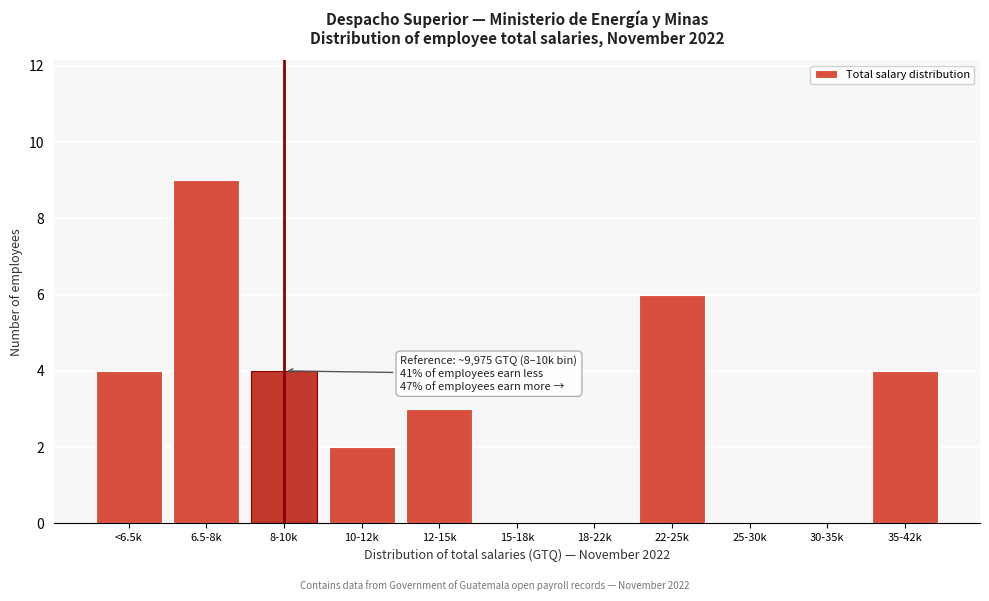

Reading right to left, list all the values displayed in this chart.

35-42k=4	30-35k=0	25-30k=0	22-25k=6	18-22k=0	15-18k=0	12-15k=3	10-12k=2	8-10k=4	6.5-8k=9	<6.5k=4